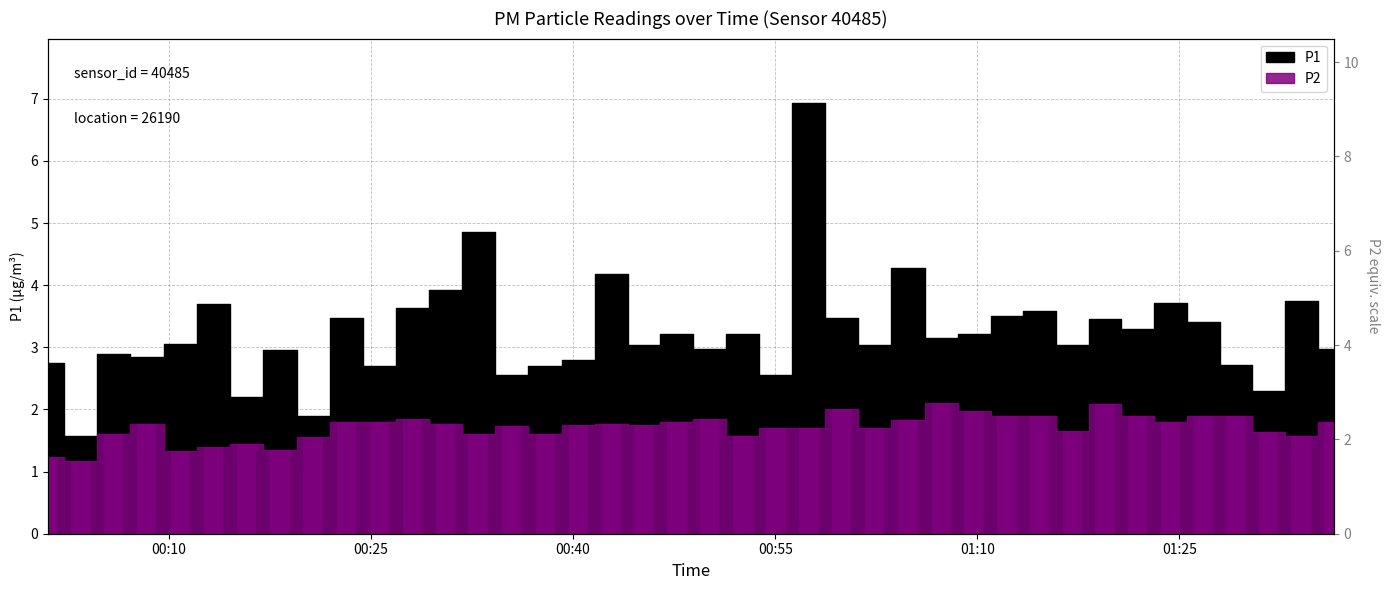

Is it true that P1 equals 4.3 at 2023-03-11T00:08:21?

False